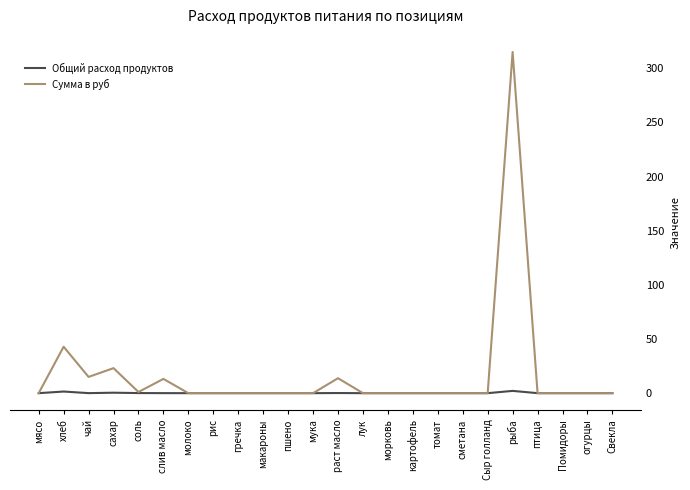

Rank the series by their maximum value, from highest to lowest.

Сумма в руб, Общий расход продуктов